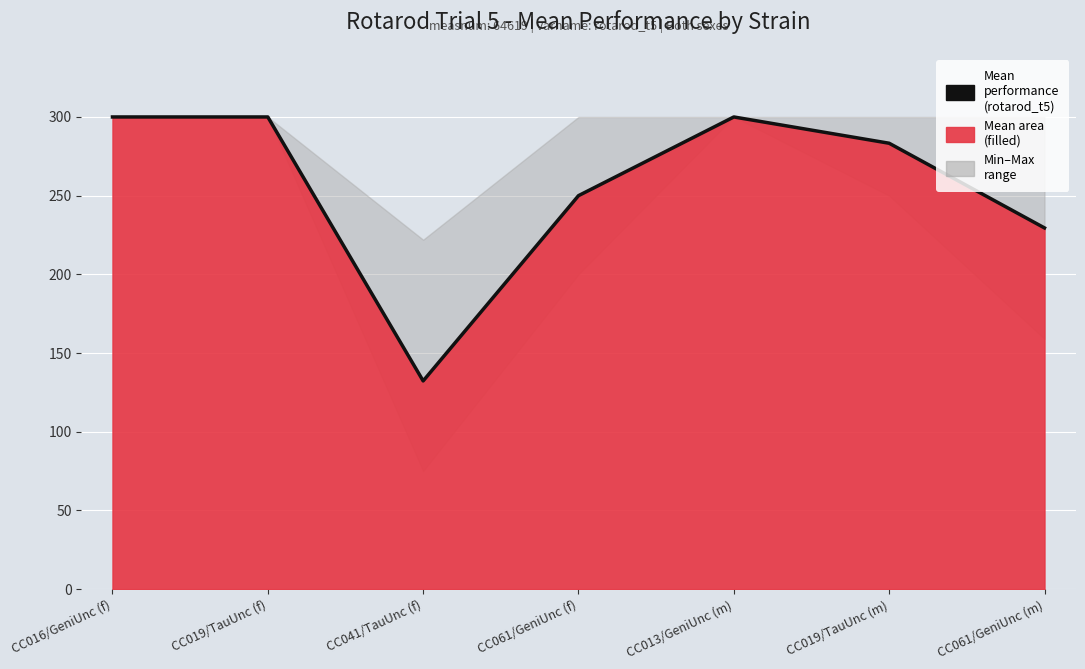

Which label corresponds to the smallest value in the chart?

CC041/TauUnc (f)